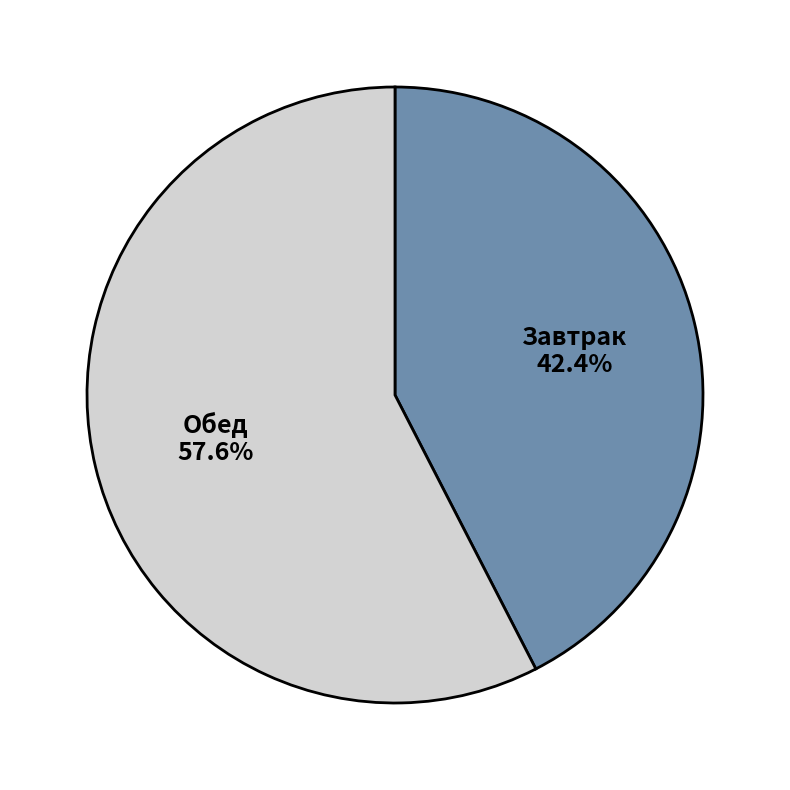

What percentage do Завтрак and Обед together represent?

100.0%